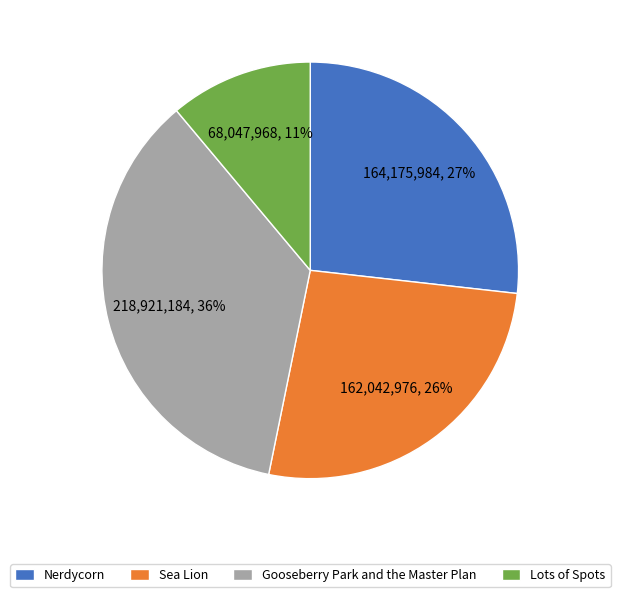

Combined, do Sea Lion and Nerdycorn account for over 50%?

Yes